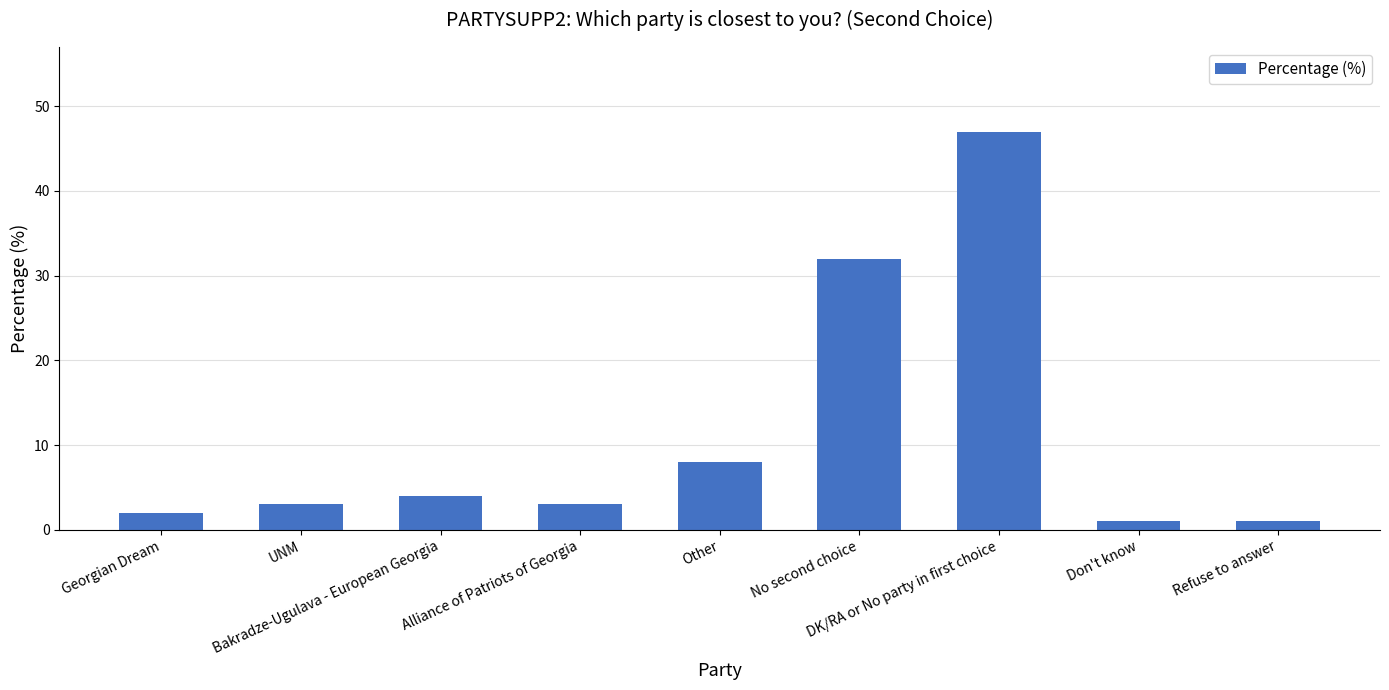

Are the bars horizontal?

No